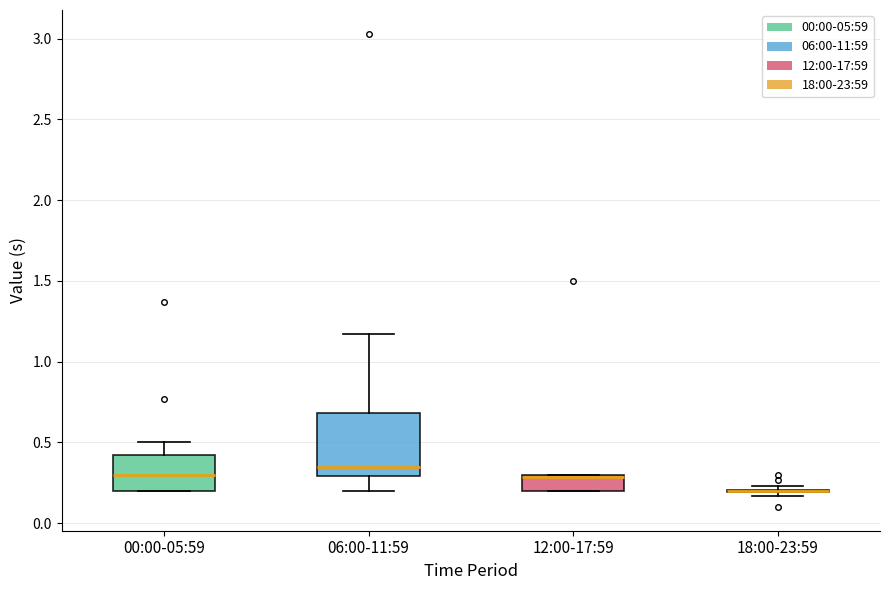

Reading left to right, transcribe this box plot: for each box, give where its median line is, the range the box spans, and where its two whiskers end, as read against the y-axis. The values are not printed on the chart, so give them approximately, as read against the axis.

00:00-05:59: median 0.30, box 0.20 to 0.45, whiskers 0.20 to 0.50
06:00-11:59: median 0.35, box 0.30 to 0.70, whiskers 0.20 to 1.15
12:00-17:59: median 0.30, box 0.20 to 0.30, whiskers 0.20 to 0.30
18:00-23:59: box collapsed to a line at 0.20, whiskers 0.15 to 0.25